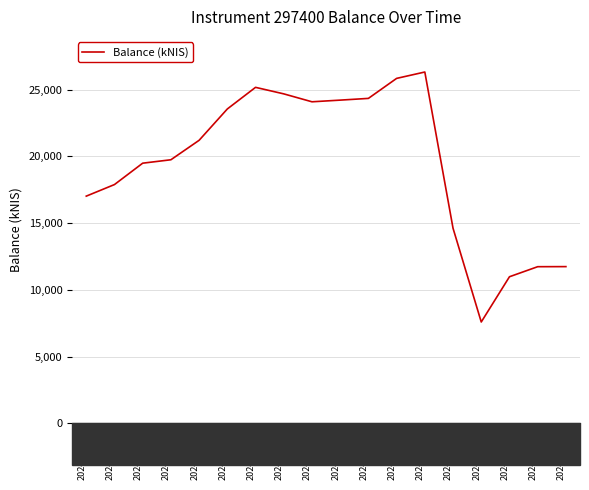

Between 2024-06-27 and 2024-07-18, which is larger?

2024-07-18